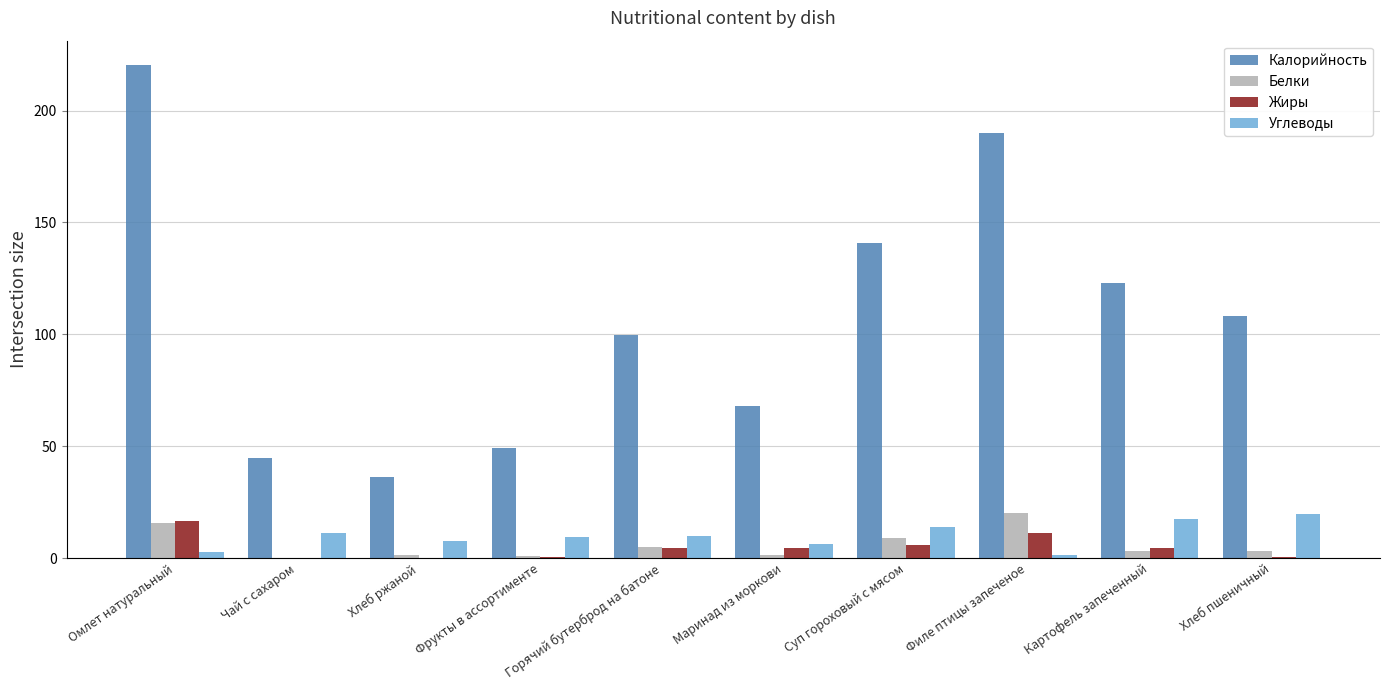

Which series has the largest total across all categories?

Калорийность